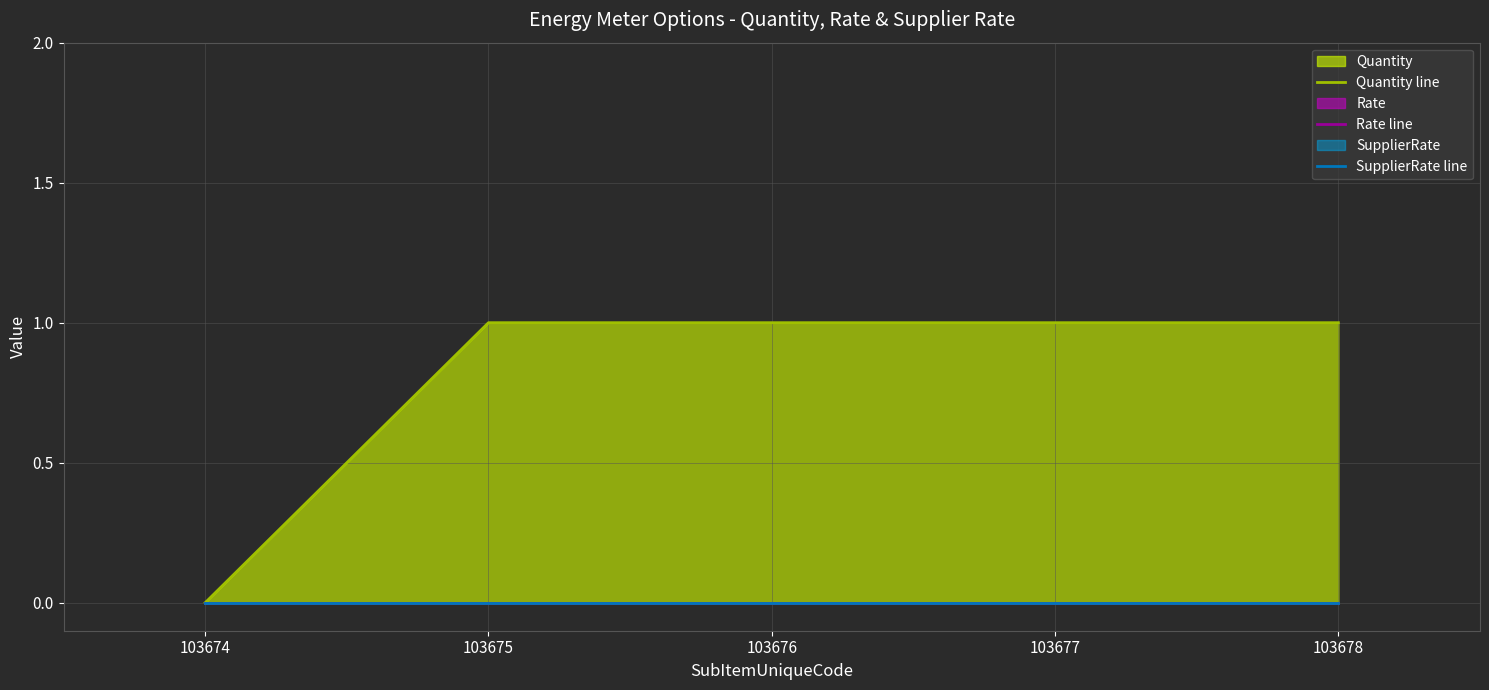

How many series are shown in this chart?

3